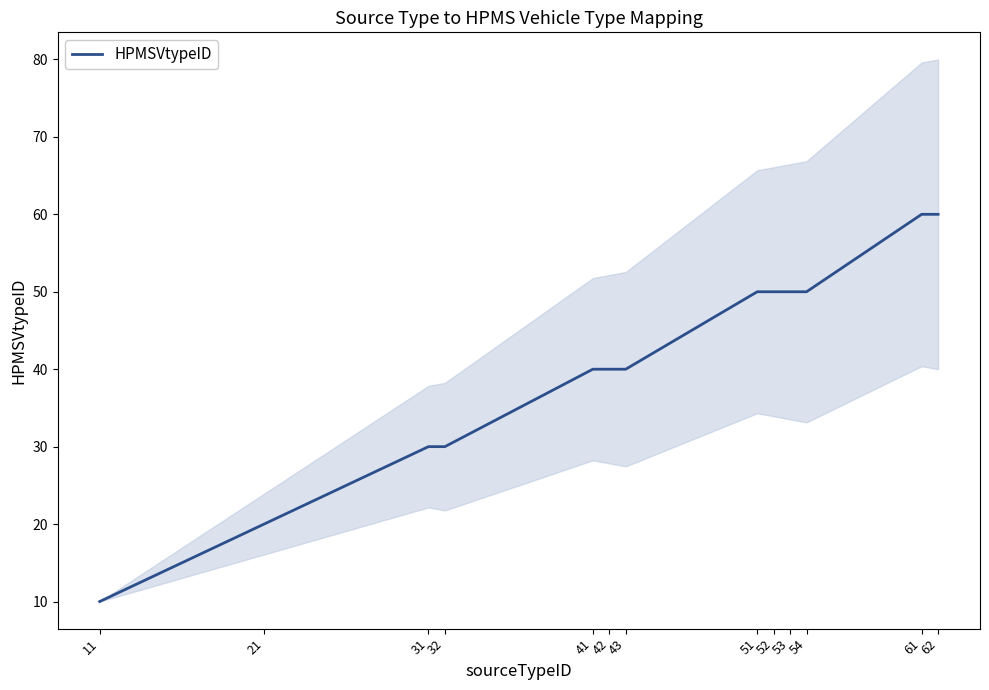

List the labels in order of value, smallest first.

11, 21, 31, 32, 41, 42, 43, 51, 52, 53, 54, 61, 62